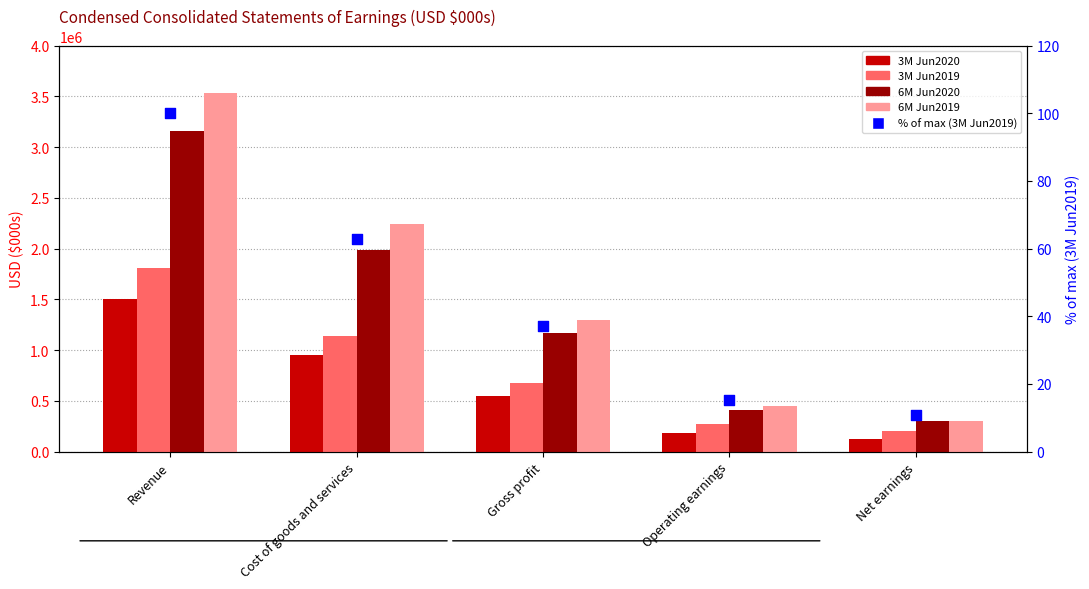

At how many categories does at least one series exceed 1133616?

3